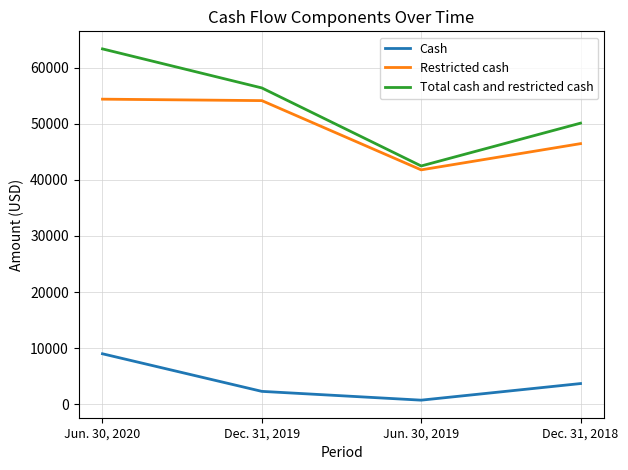

What is the maximum value for Restricted cash?

54423